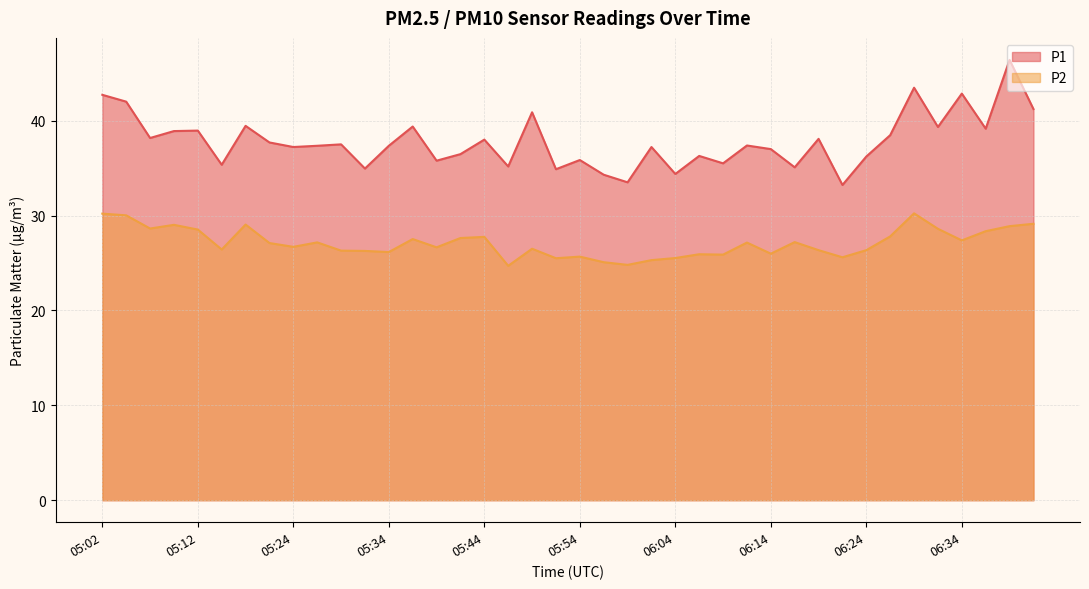

Reading right to left, what are all the values shown in this chart?

P1: 06:41=41.2	06:39=46.4	06:36=39.1	06:34=42.9	06:31=39.3	06:29=43.5	06:26=38.5	06:24=36.2	06:21=33.2	06:19=38.1	06:16=35.1	06:14=37.0	06:11=37.4	06:09=35.5	06:06=36.3	06:04=34.4	06:01=37.2	05:59=33.5	05:56=34.3	05:54=35.9	05:51=34.9	05:49=40.9	05:47=35.2	05:44=38.0	05:42=36.5	05:39=35.8	05:37=39.4	05:34=37.4	05:32=35.0	05:29=37.5	05:27=37.4	05:24=37.2	05:19=37.7	05:17=39.5	05:14=35.4	05:12=39.0	05:09=38.9	05:07=38.2	05:04=42.0	05:02=42.7
P2: 06:41=29.1	06:39=28.9	06:36=28.4	06:34=27.4	06:31=28.6	06:29=30.2	06:26=27.8	06:24=26.4	06:21=25.6	06:19=26.4	06:16=27.2	06:14=26.0	06:11=27.1	06:09=25.9	06:06=25.9	06:04=25.5	06:01=25.3	05:59=24.8	05:56=25.1	05:54=25.7	05:51=25.5	05:49=26.5	05:47=24.7	05:44=27.8	05:42=27.6	05:39=26.6	05:37=27.5	05:34=26.1	05:32=26.3	05:29=26.3	05:27=27.2	05:24=26.7	05:19=27.1	05:17=29.1	05:14=26.4	05:12=28.5	05:09=29.0	05:07=28.6	05:04=30.0	05:02=30.2